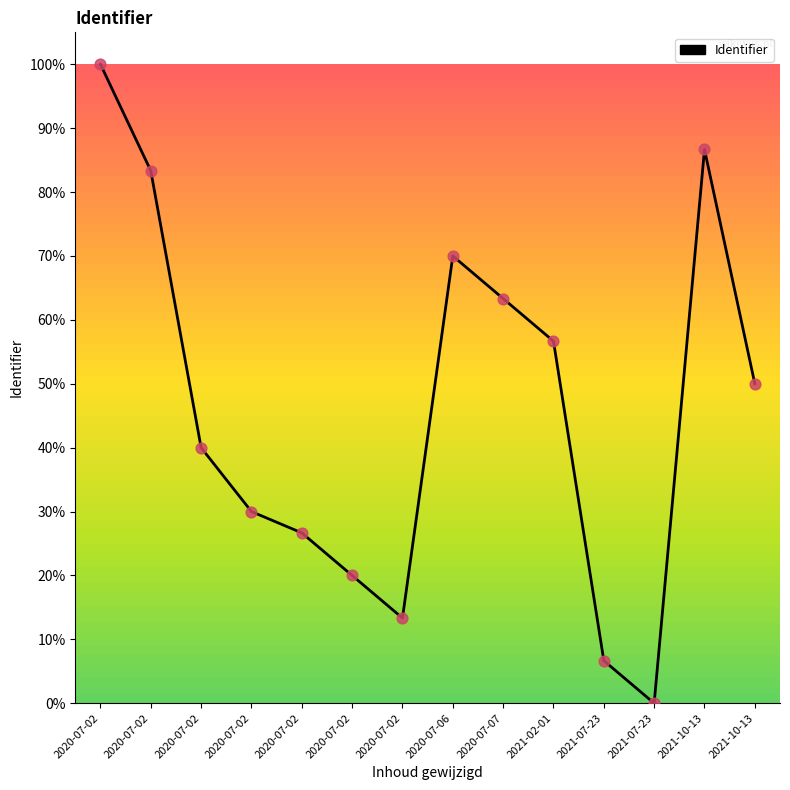

Approximately how many times larger is the value at 2021-10-13 compared to 2020-07-02?

2.2